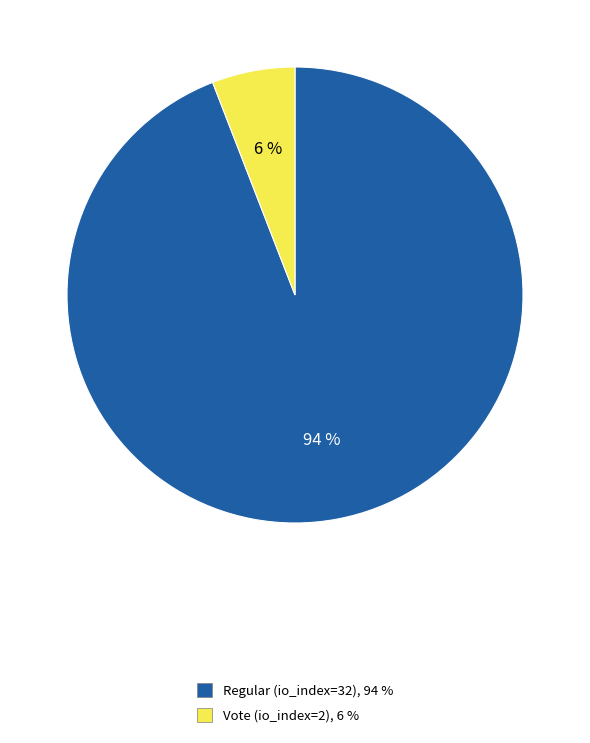

Between Regular (io_index=32) and Vote (io_index=2), which is larger?

Regular (io_index=32)